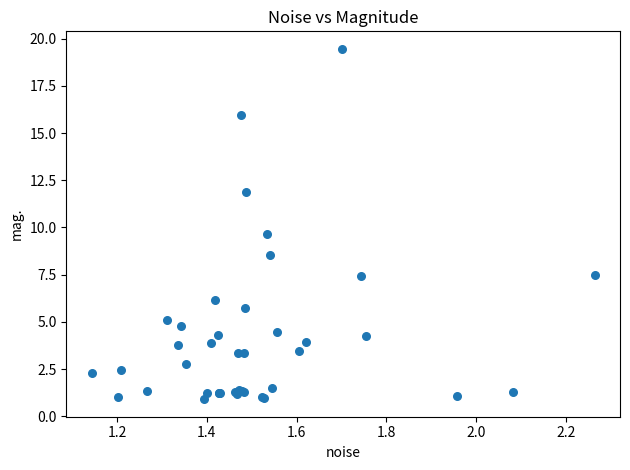

What Y value in the scatter plot is closest to 10?

9.7